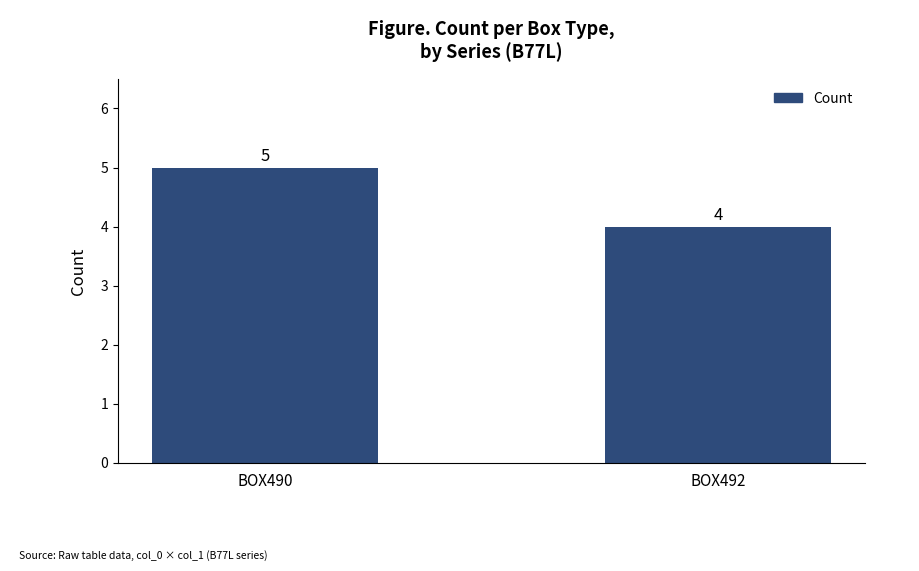

What is the sum of the values at BOX492 and BOX490?

9